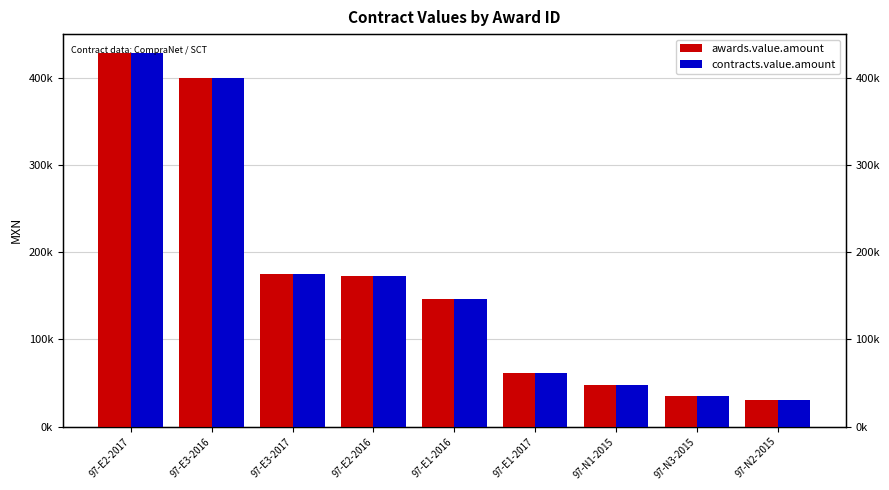

Reading left to right, transcribe all the data shown in this chart.

awards.value.amount: 97-E2-2017=429313.6	97-E3-2016=400329.6	97-E3-2017=175000.0	97-E2-2016=173275.9	97-E1-2016=146551.7	97-E1-2017=61029.7	97-N1-2015=47414.0	97-N3-2015=35000.0	97-N2-2015=30172.4
contracts.value.amount: 97-E2-2017=429313.6	97-E3-2016=400329.6	97-E3-2017=175000.0	97-E2-2016=173275.9	97-E1-2016=146551.7	97-E1-2017=61029.7	97-N1-2015=47414.0	97-N3-2015=35000.0	97-N2-2015=30172.4